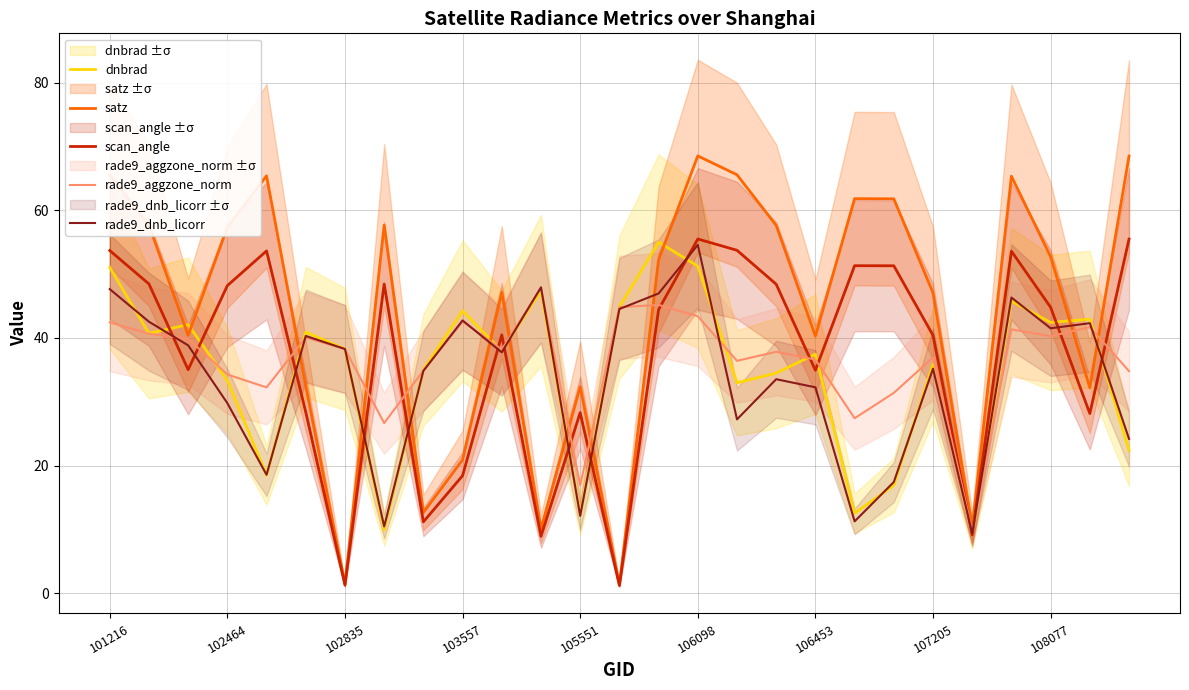

Which series has the widest spread of values?

satz